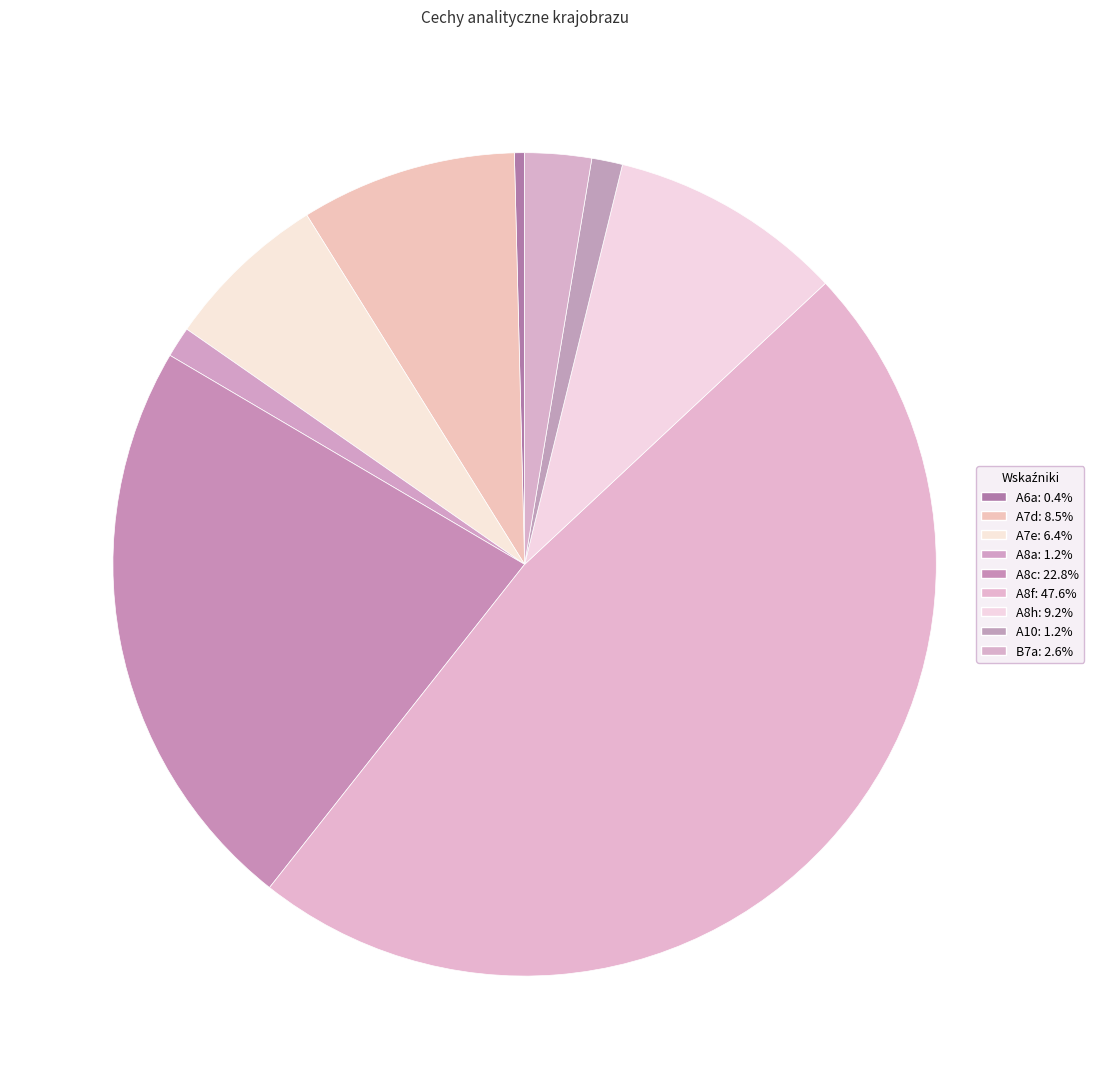

To the nearest percent, what is the average slice percentage?

11%